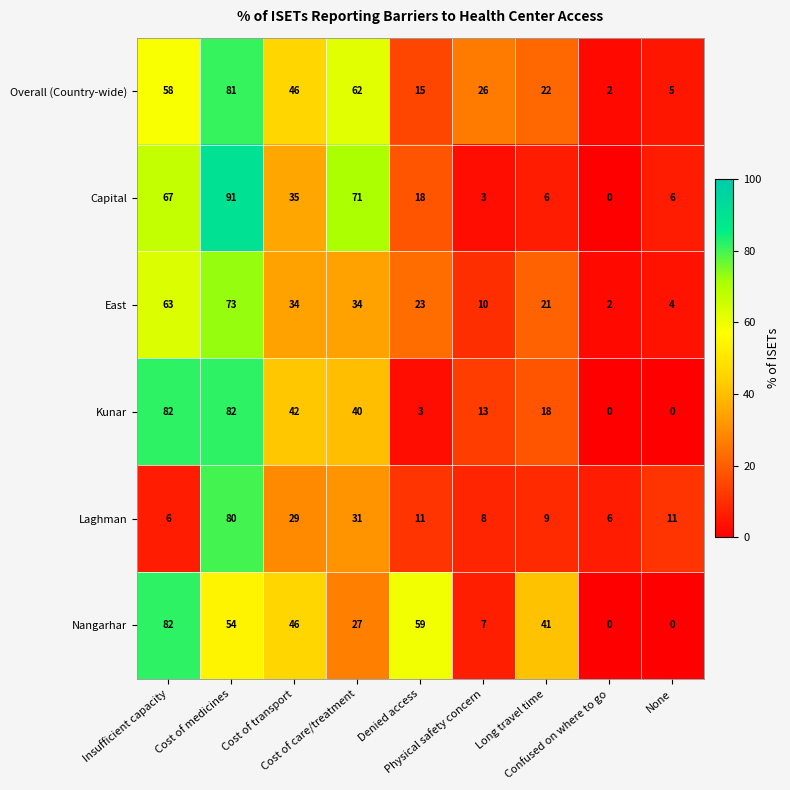

What is the maximum value shown in the chart?

91